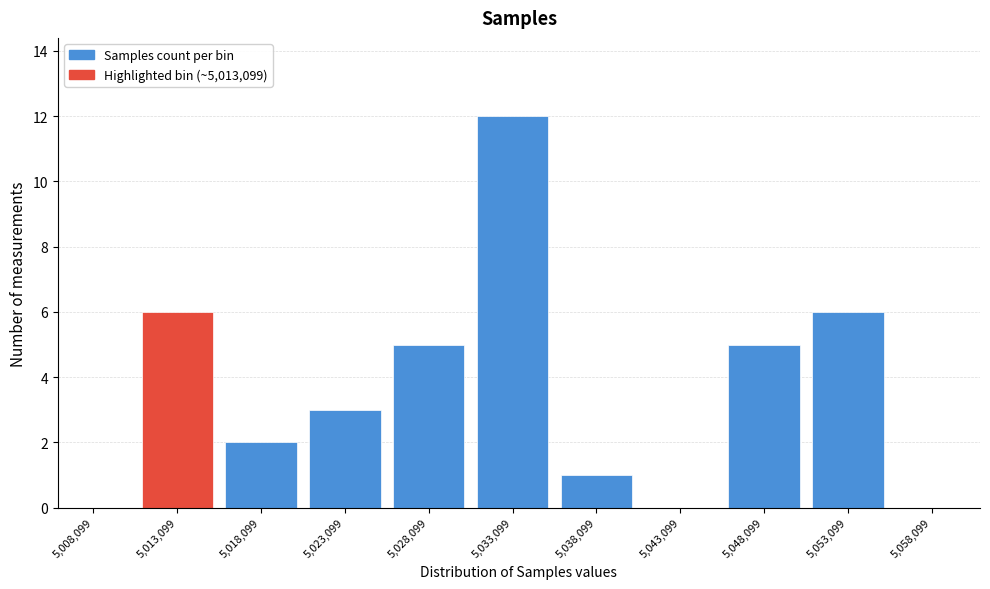

Reading right to left, list all the values displayed in this chart.

5,058,099=0	5,053,099=6	5,048,099=5	5,043,099=0	5,038,099=1	5,033,099=12	5,028,099=5	5,023,099=3	5,018,099=2	5,013,099=6	5,008,099=0